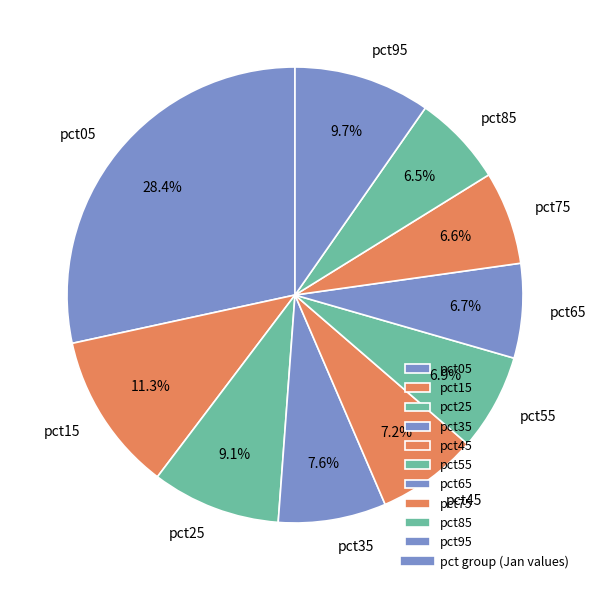

The pct05 slice represents 15% of the pie. True or false?

False